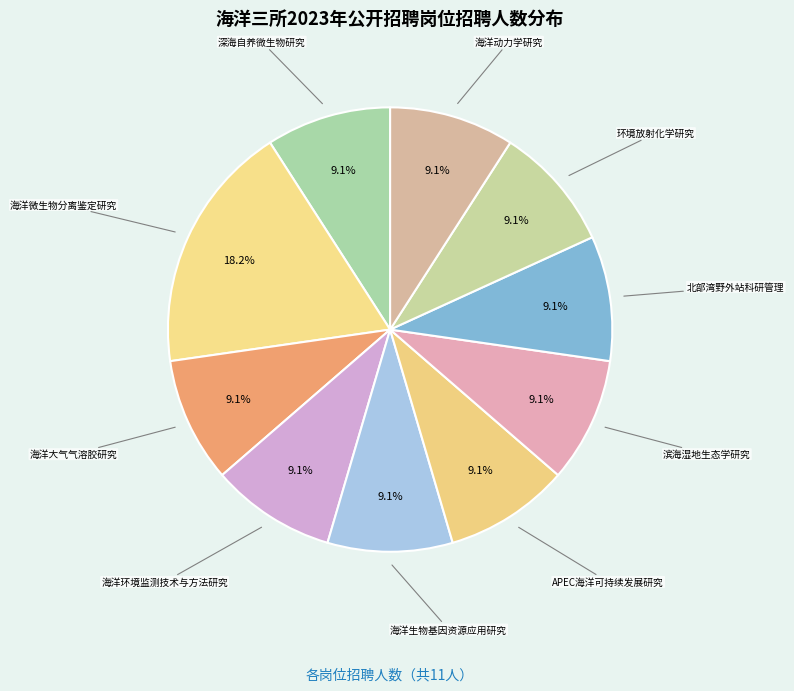

The 海洋大气气溶胶研究 slice represents 21% of the pie. True or false?

False